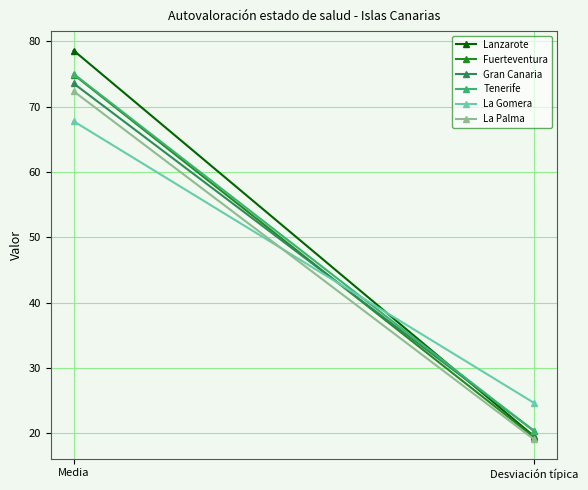

Count the number of categories in the chart.

2